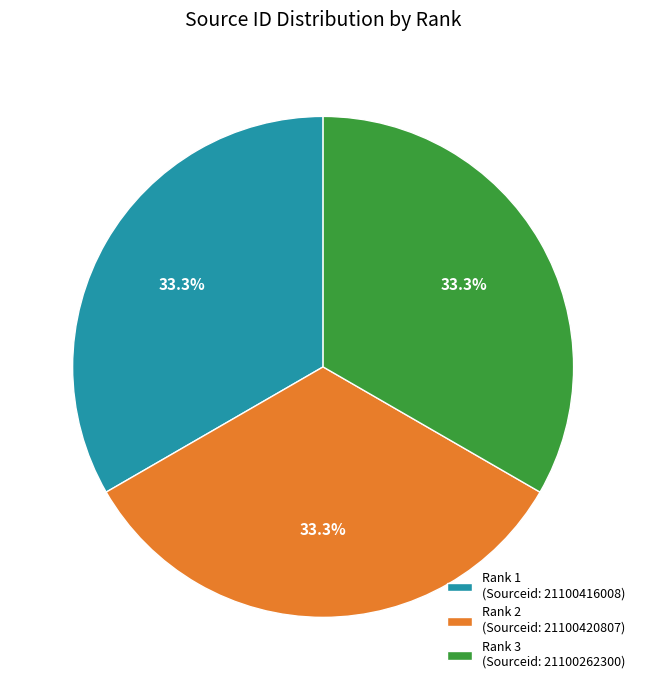

Does any single category account for the majority?

No